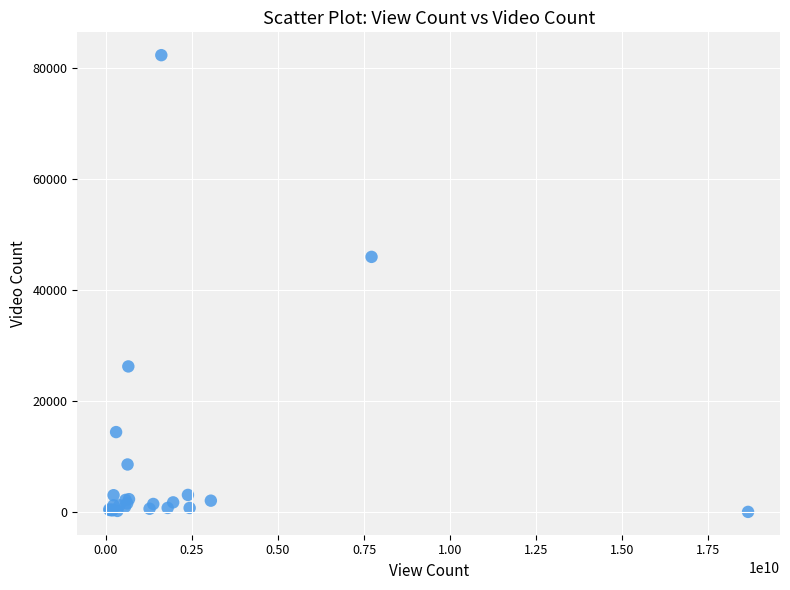

What Y value in the scatter plot is closest to 41154?

45950